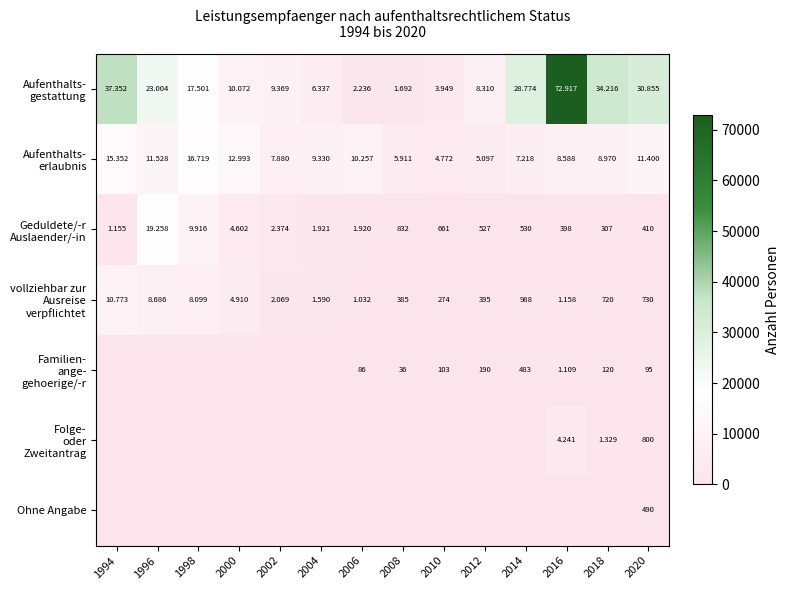

What is the difference between the second highest and minimum values in the Geduldete/-r Auslaender/-in series?

9609